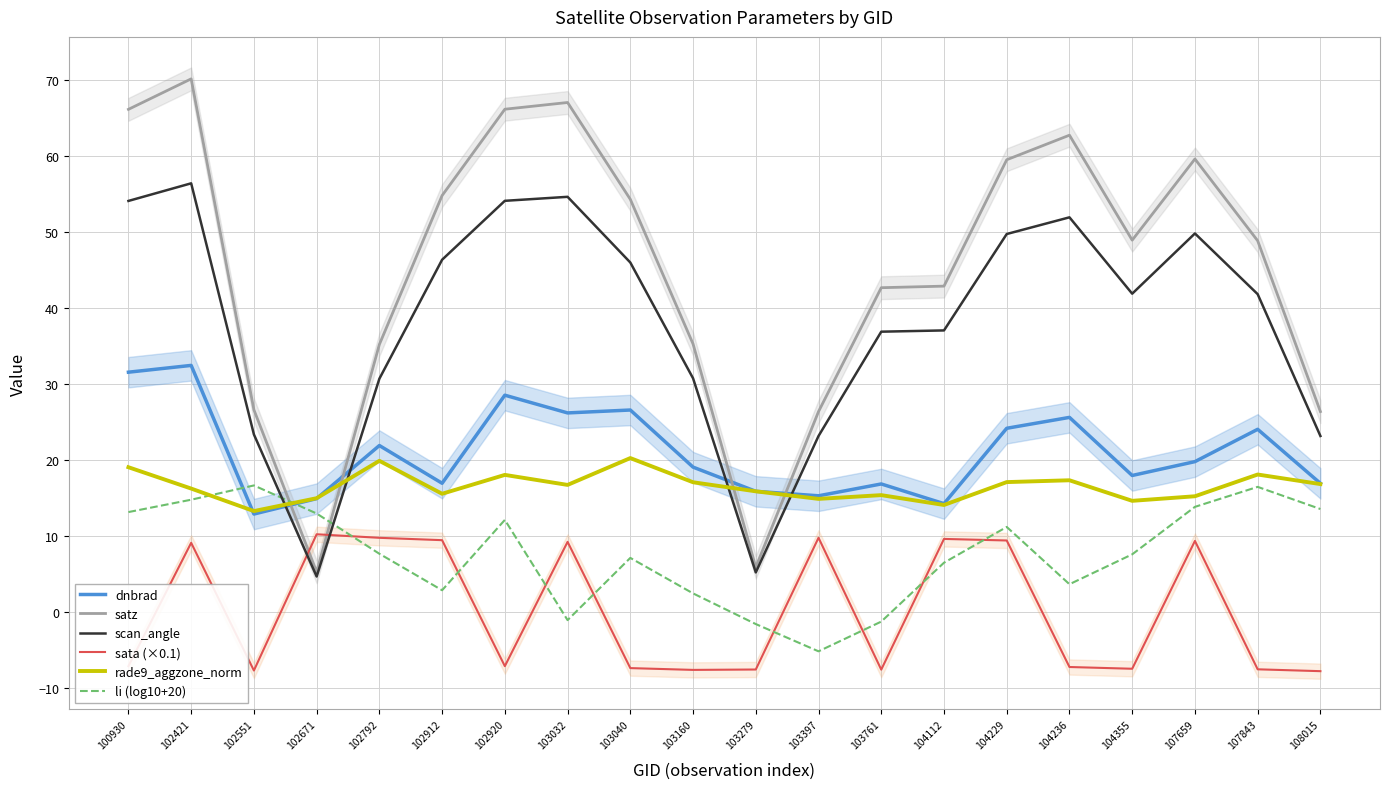

Reading right to left, what are all the values shown in this chart?

dnbrad: 108015=16.9	107843=24.0	107659=19.8	104355=18.0	104236=25.6	104229=24.2	104112=14.3	103761=16.9	103397=15.3	103279=15.9	103160=19.1	103040=26.6	103032=26.2	102920=28.5	102912=17.0	102792=21.9	102671=14.9	102551=12.9	102421=32.4	100930=31.6
satz: 108015=26.4	107843=48.8	107659=59.6	104355=48.9	104236=62.7	104229=59.5	104112=42.9	103761=42.7	103397=26.4	103279=5.9	103160=35.3	103040=54.3	103032=67.0	102920=66.1	102912=54.8	102792=35.2	102671=5.3	102551=26.6	102421=70.1	100930=66.1
scan_angle: 108015=23.2	107843=41.8	107659=49.8	104355=41.9	104236=51.9	104229=49.7	104112=37.0	103761=36.9	103397=23.2	103279=5.2	103160=30.8	103040=46.0	103032=54.6	102920=54.1	102912=46.3	102792=30.7	102671=4.7	102551=23.4	102421=56.4	100930=54.1
sata (×0.1): 108015=-7.7	107843=-7.5	107659=9.4	104355=-7.4	104236=-7.2	104229=9.4	104112=9.6	103761=-7.5	103397=9.8	103279=-7.5	103160=-7.6	103040=-7.3	103032=9.3	102920=-7.1	102912=9.5	102792=9.8	102671=10.3	102551=-7.7	102421=9.1	100930=-7.1
rade9_aggzone_norm: 108015=16.8	107843=18.1	107659=15.2	104355=14.6	104236=17.3	104229=17.1	104112=14.1	103761=15.4	103397=14.9	103279=15.9	103160=17.1	103040=20.3	103032=16.7	102920=18.1	102912=15.6	102792=19.9	102671=15.0	102551=13.3	102421=16.3	100930=19.1
li (log10+20): 108015=13.6	107843=16.5	107659=13.9	104355=7.6	104236=3.7	104229=11.2	104112=6.5	103761=-1.2	103397=-5.1	103279=-1.5	103160=2.5	103040=7.1	103032=-1.0	102920=12.1	102912=2.9	102792=7.7	102671=13.0	102551=16.7	102421=14.8	100930=13.2